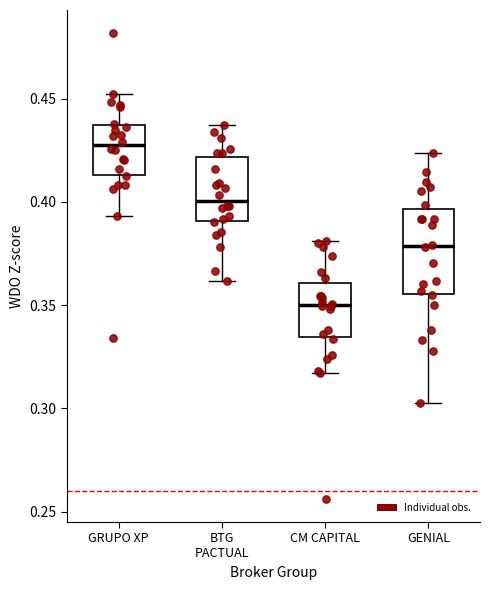

Which box is the tallest, from its lower edge to its upper edge?

GENIAL